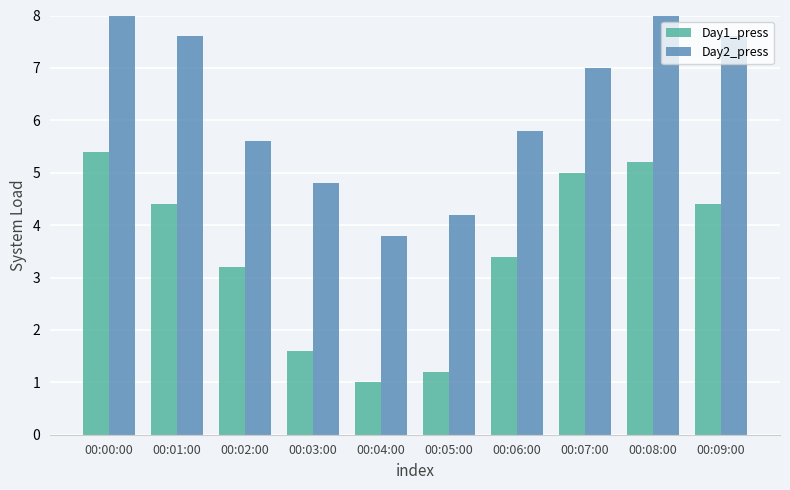

Reading right to left, list all the values displayed in this chart.

Day1_press: 00:09:00=4.4	00:08:00=5.2	00:07:00=5.0	00:06:00=3.4	00:05:00=1.2	00:04:00=1.0	00:03:00=1.6	00:02:00=3.2	00:01:00=4.4	00:00:00=5.4
Day2_press: 00:09:00=7.6	00:08:00=8.0	00:07:00=7.0	00:06:00=5.8	00:05:00=4.2	00:04:00=3.8	00:03:00=4.8	00:02:00=5.6	00:01:00=7.6	00:00:00=8.0